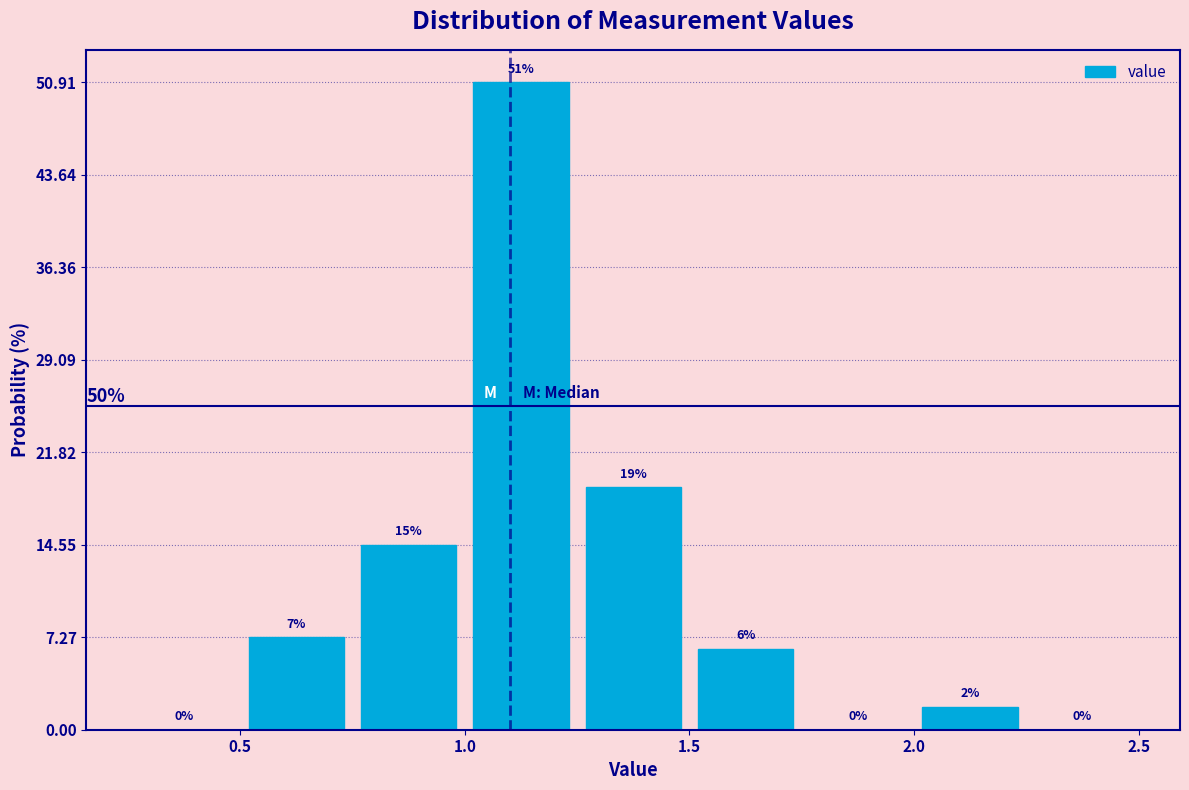

Over which range of the x-axis is the bar tallest?

1.00 to 1.25